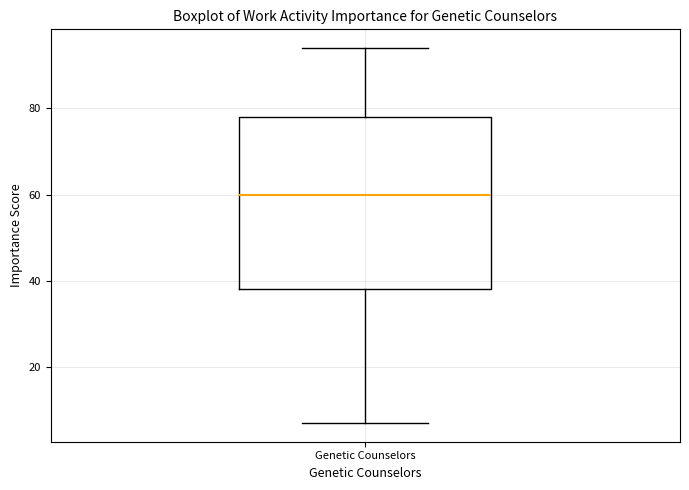

Transcribe this box plot: give where the median line is, the range the box spans, and where the two whiskers end, as read against the y-axis. The values are not printed on the chart, so give them approximately, as read against the axis.

median 60, box 38 to 78, whiskers 8 to 94